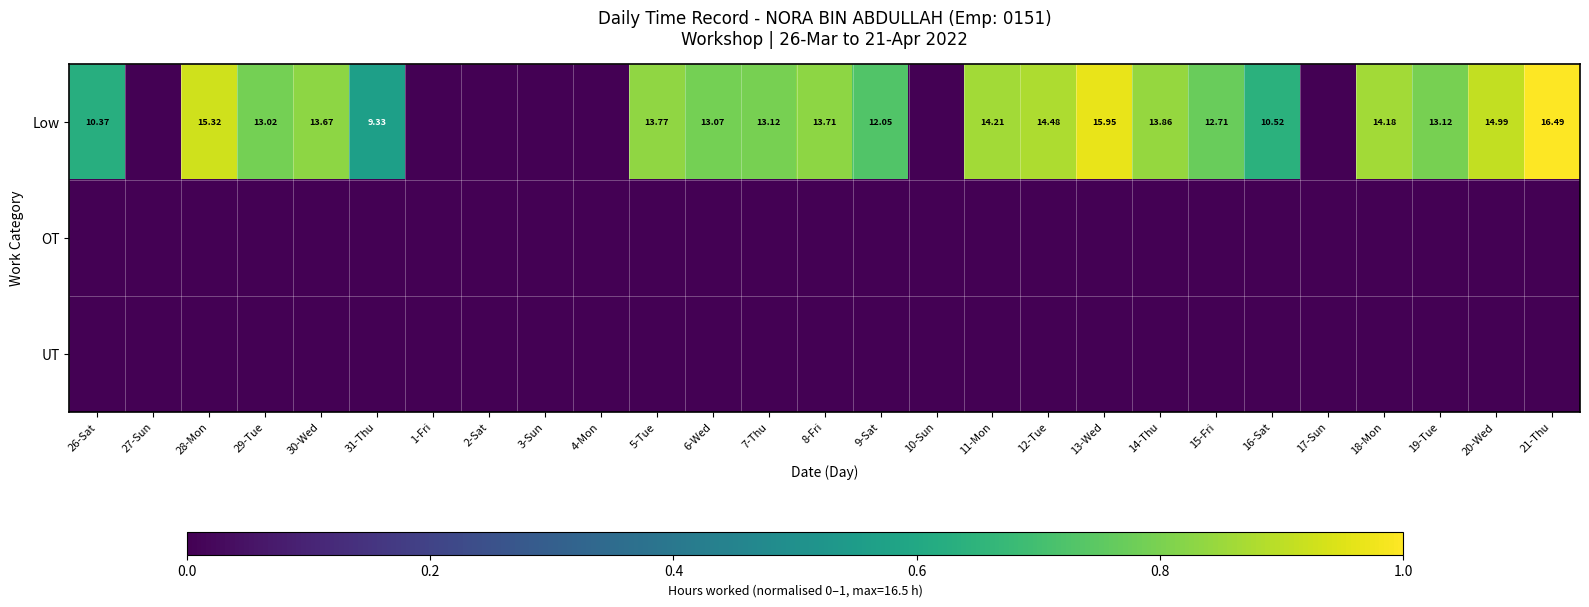

Which series has the largest total across all categories?

Low